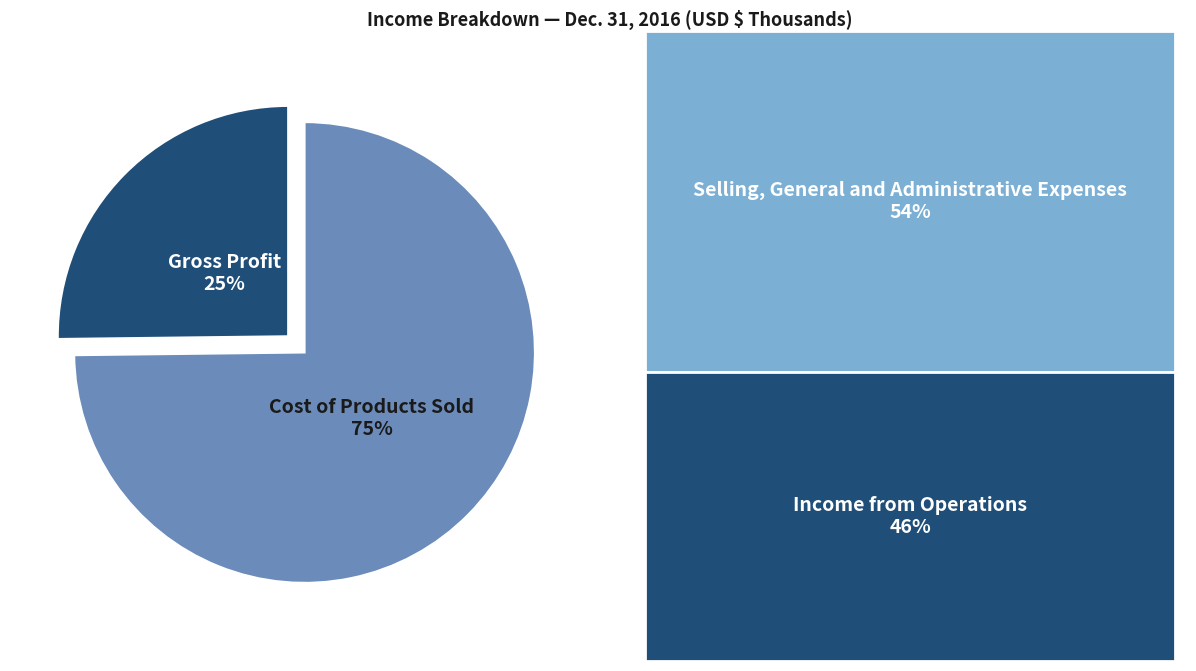

Which category accounts for the majority?

Cost of Products Sold